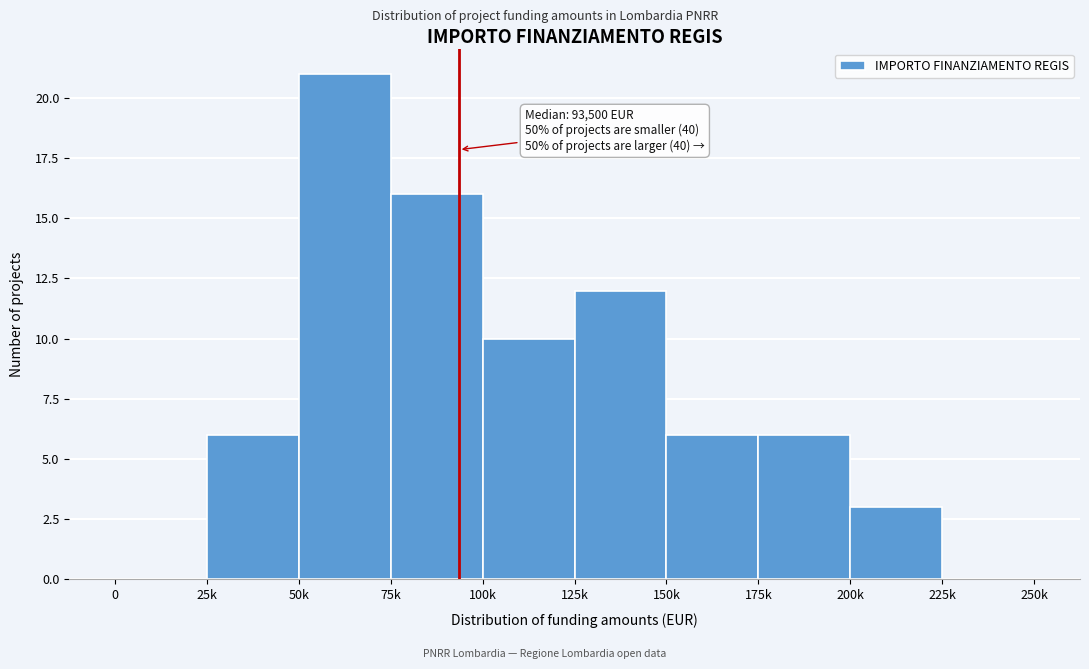

Reading left to right, list all the values displayed in this chart.

0=0	25k=6	50k=21	75k=16	100k=10	125k=12	150k=6	175k=6	200k=3	225k=0